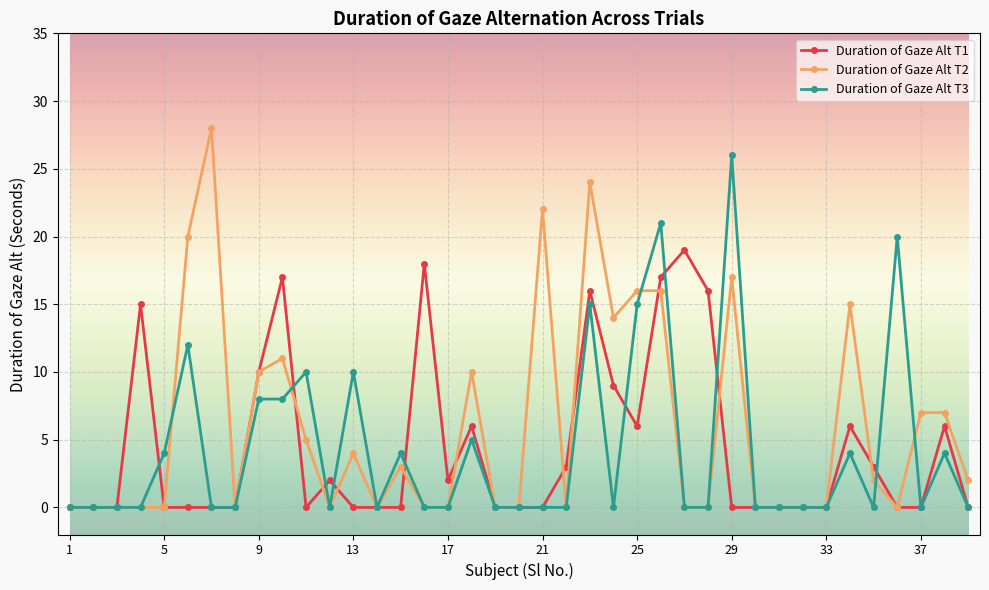

True or false: Duration of Gaze Alt T1 has more than 0 interior local peaks.

True